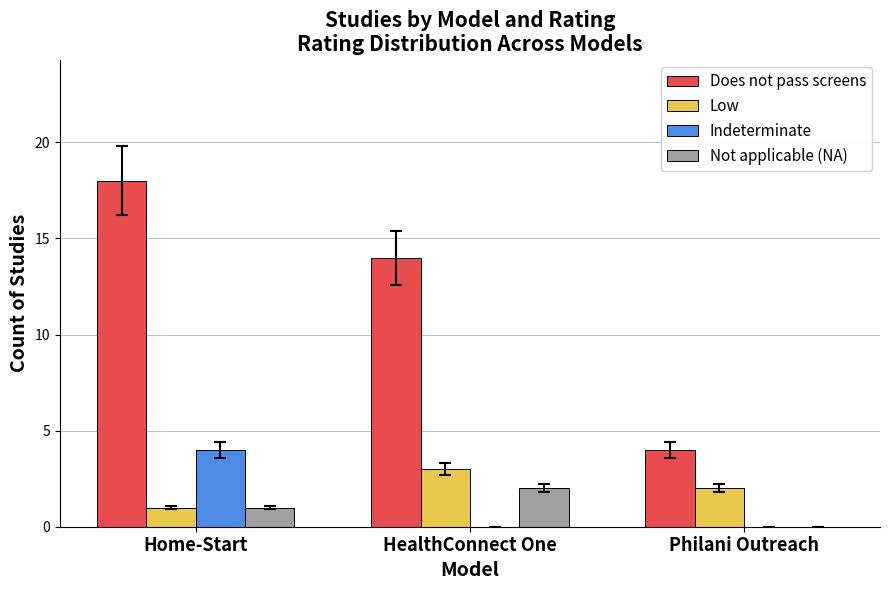

Which series changed the most between HealthConnect One and Philani Outreach?

Does not pass screens